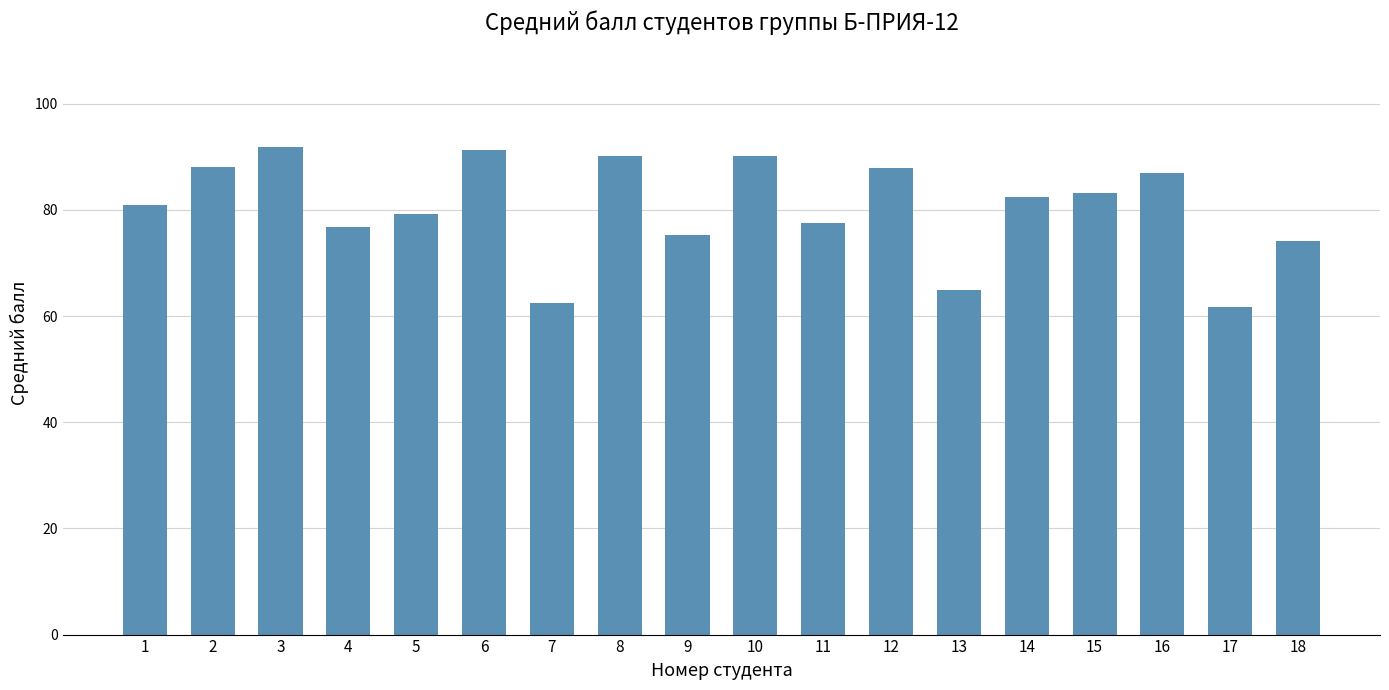

True or false: the data shows 77.6 at 11.

True